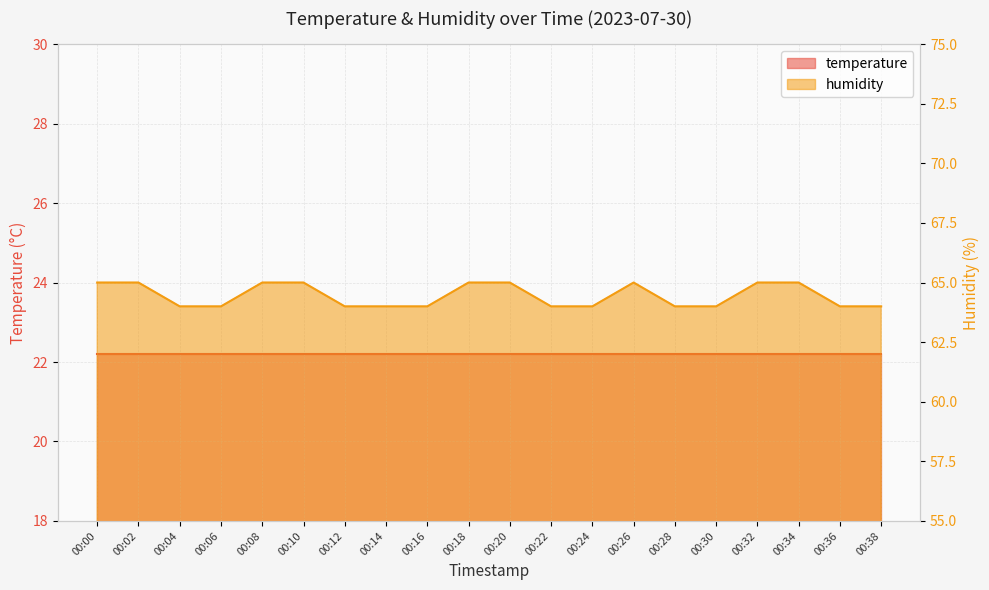

The chart shows a value of 64 at 00:30. True or false?

True